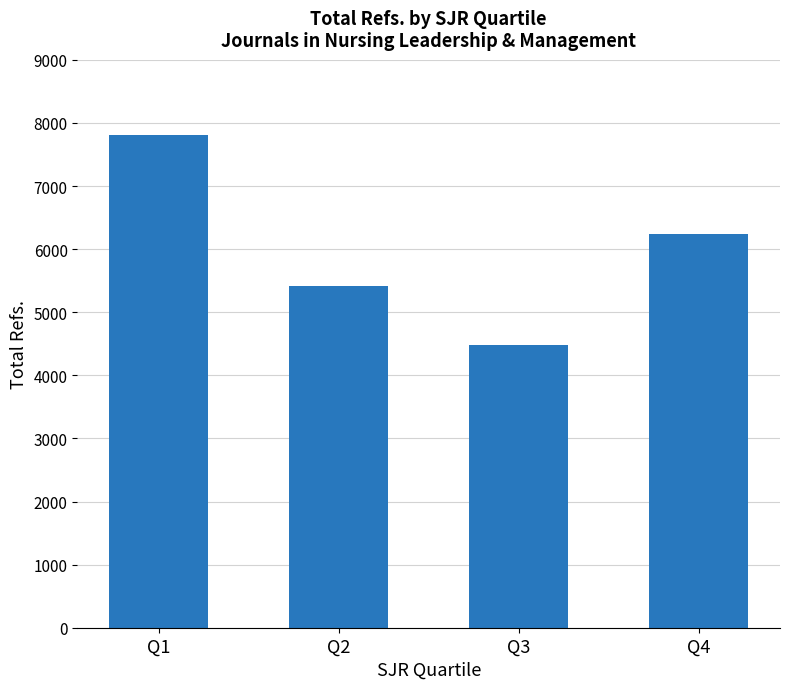

List the labels in order of value, smallest first.

Q3, Q2, Q4, Q1